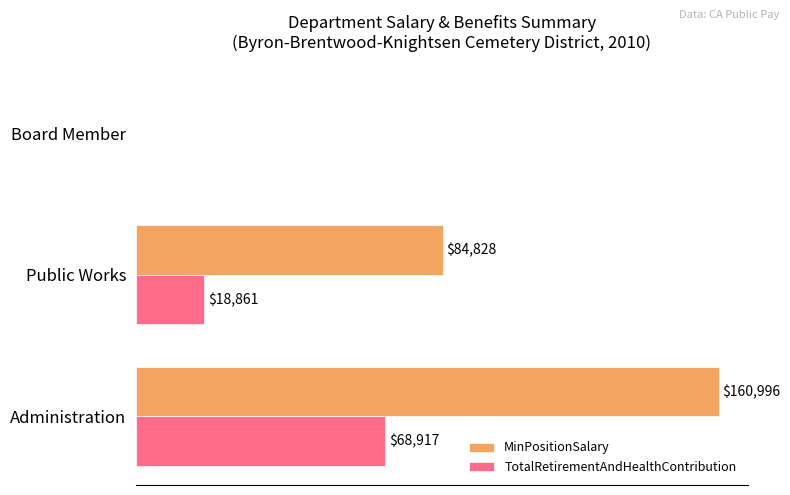

Which category has the highest value in the TotalRetirementAndHealthContribution series?

Administration